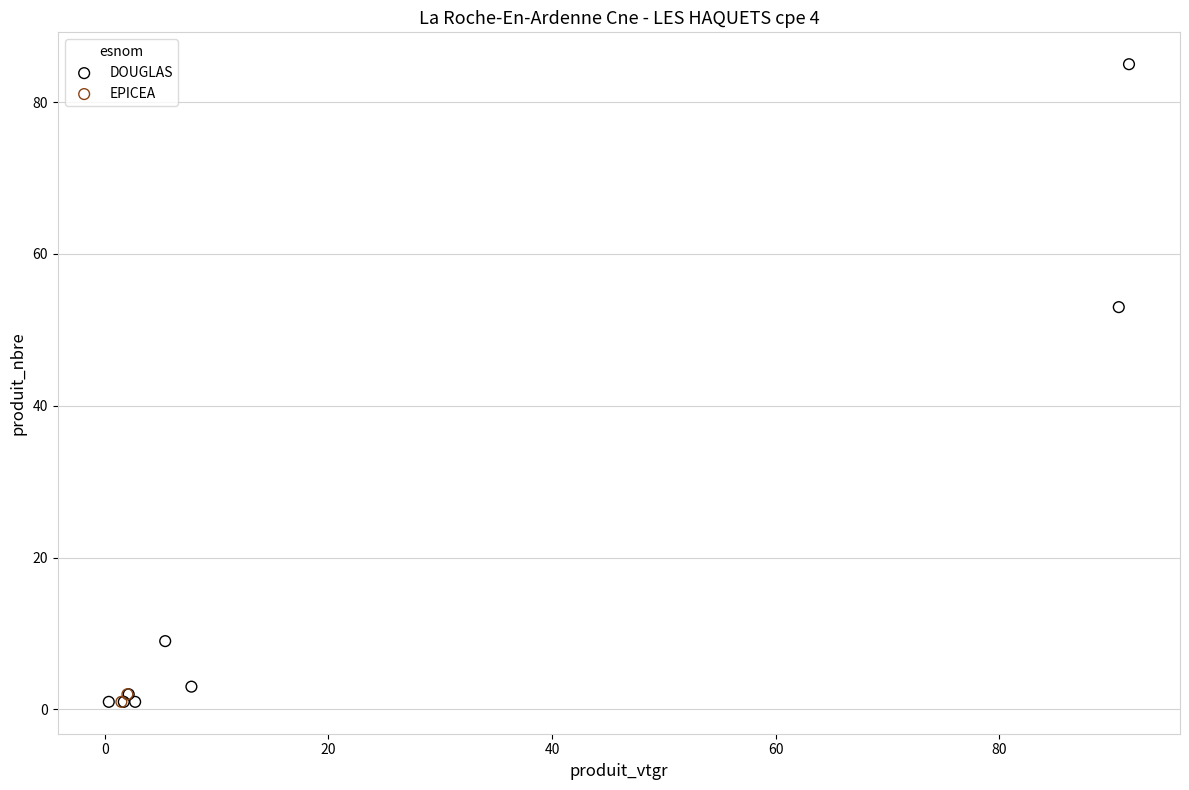

What are all the series names shown in the legend?

DOUGLAS, EPICEA